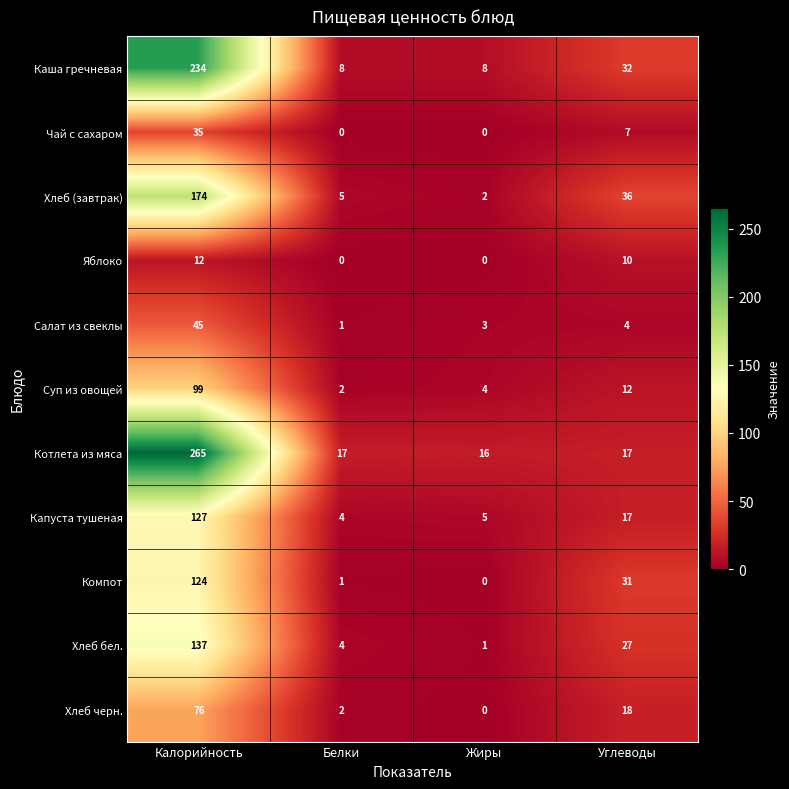

Where does the Каша гречневая series first go above 32?

Калорийность